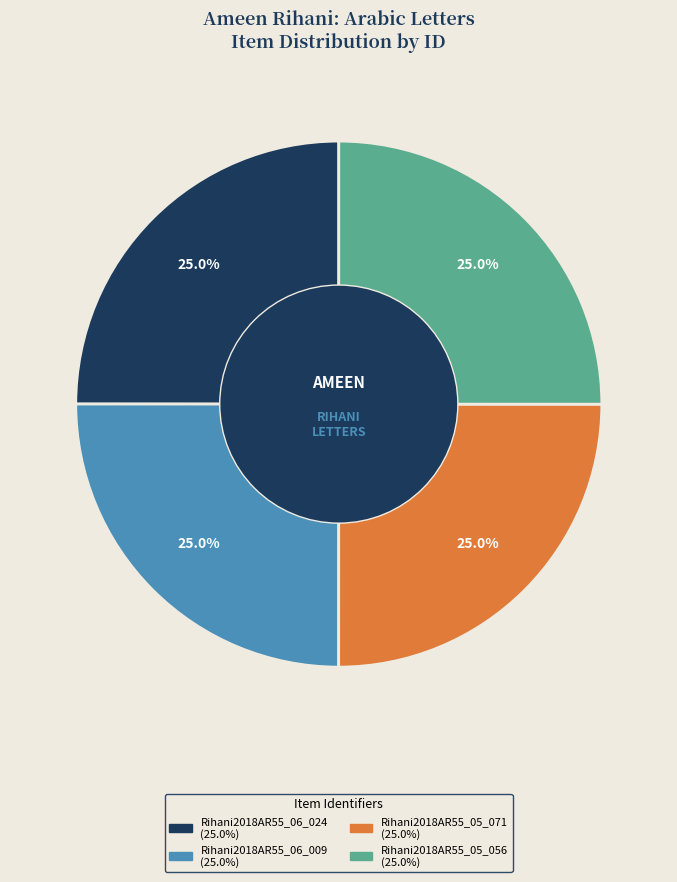

Does Rihani2018AR55_06_009 account for over 50% of the chart?

No